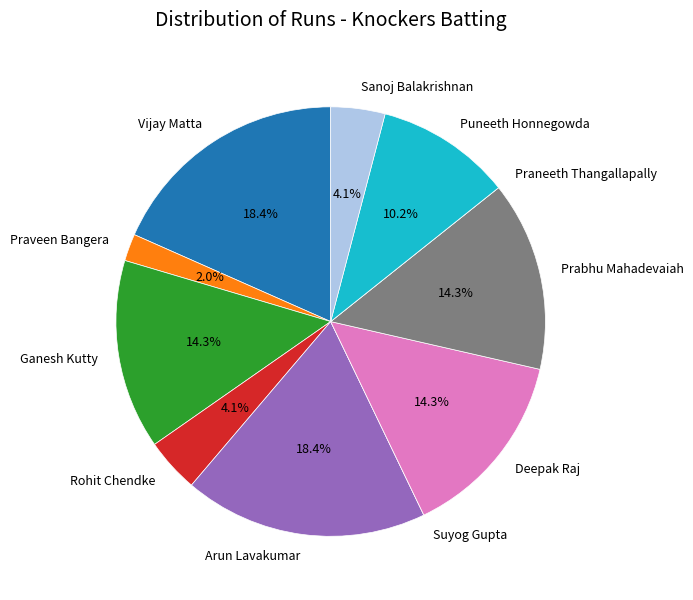

Approximately how many times larger is the value at Prabhu Mahadevaiah compared to Ganesh Kutty?

1.0